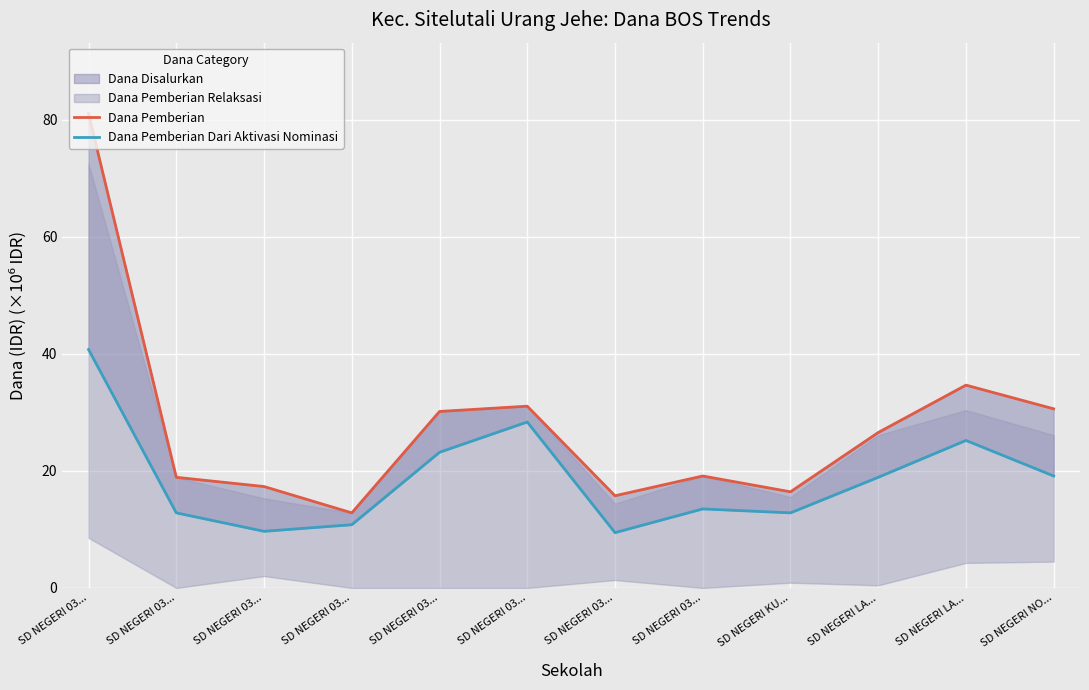

The Dana Pemberian Dari Aktivasi Nominasi series shows 5.3 at SD NEGERI 03.... True or false?

False